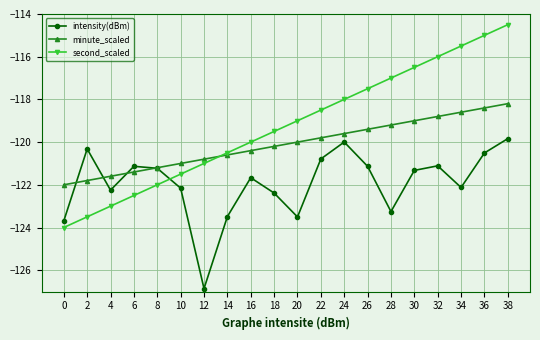

Where is minute_scaled nearest to the value -120?

20